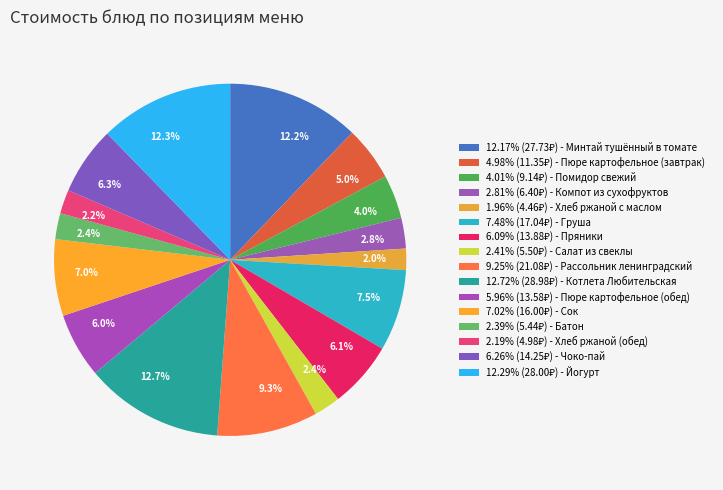

Count the number of slices in the pie.

16